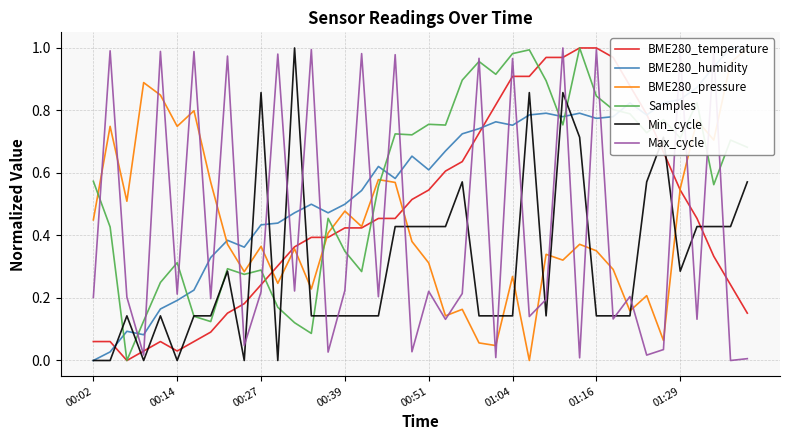

Rank the series by their maximum value, from lowest to highest.

BME280_temperature, BME280_humidity, Min_cycle, BME280_pressure, Samples, Max_cycle